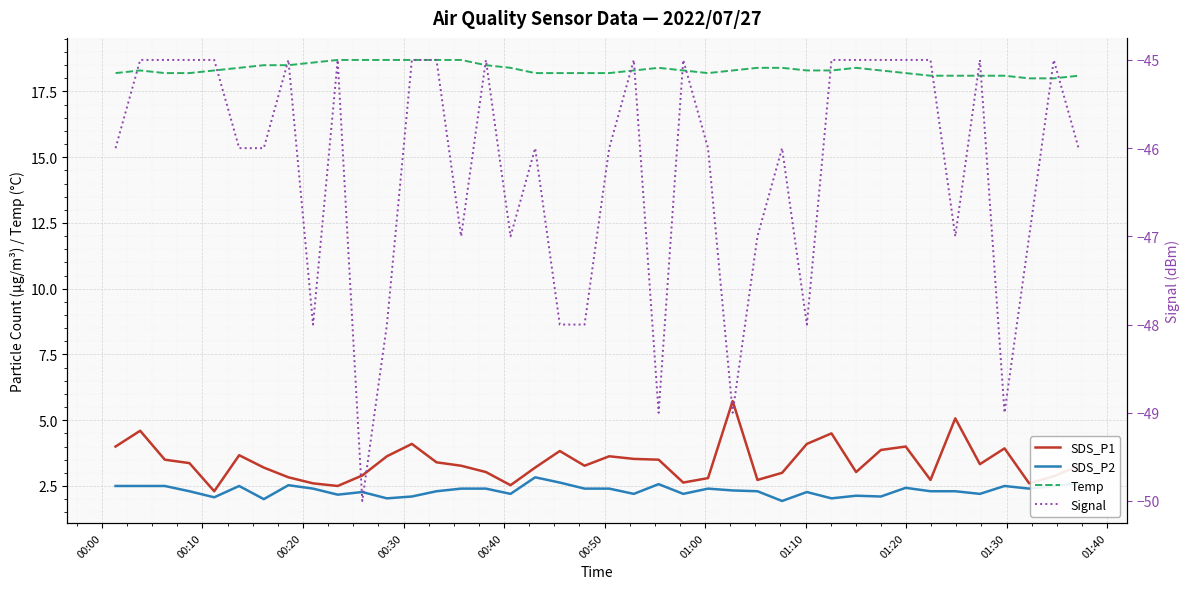

What is the difference between the maximum and second lowest values in the SDS_P1 series?

3.2